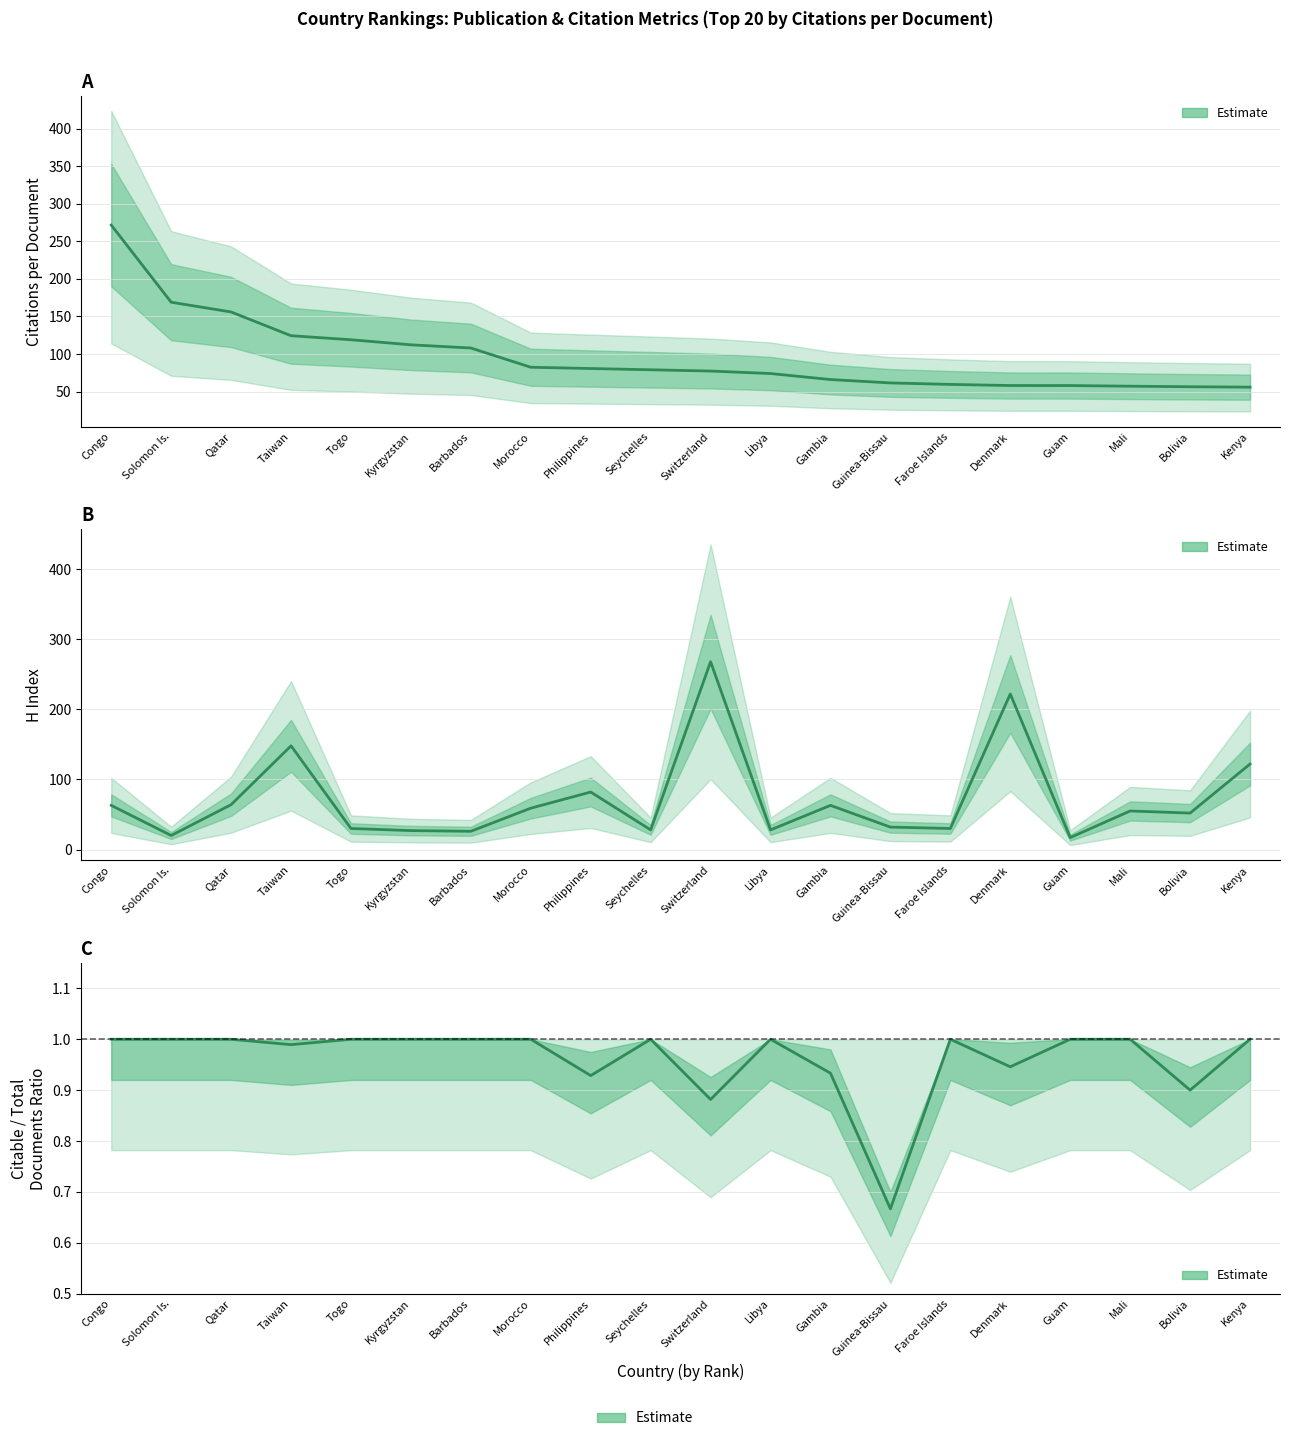

True or false: Citations per document and Citable / Documents ratio cross at least once.

False